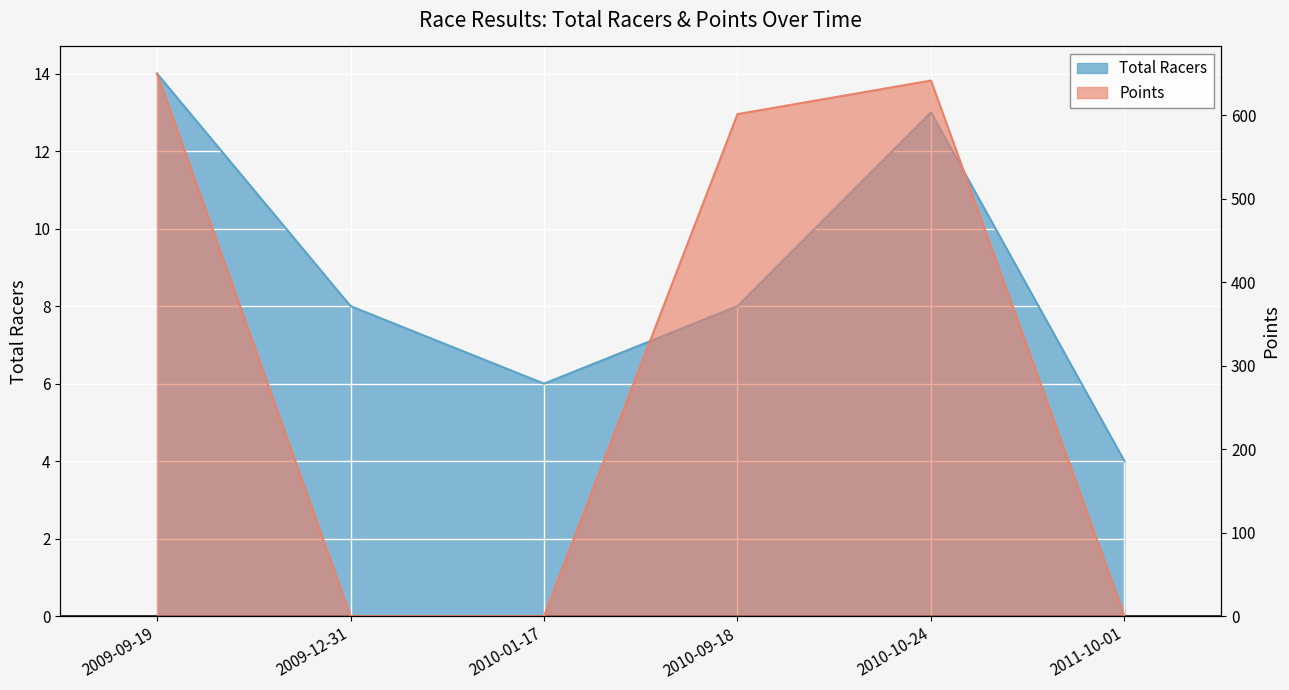

True or false: Points and Total Racers cross at least once.

True